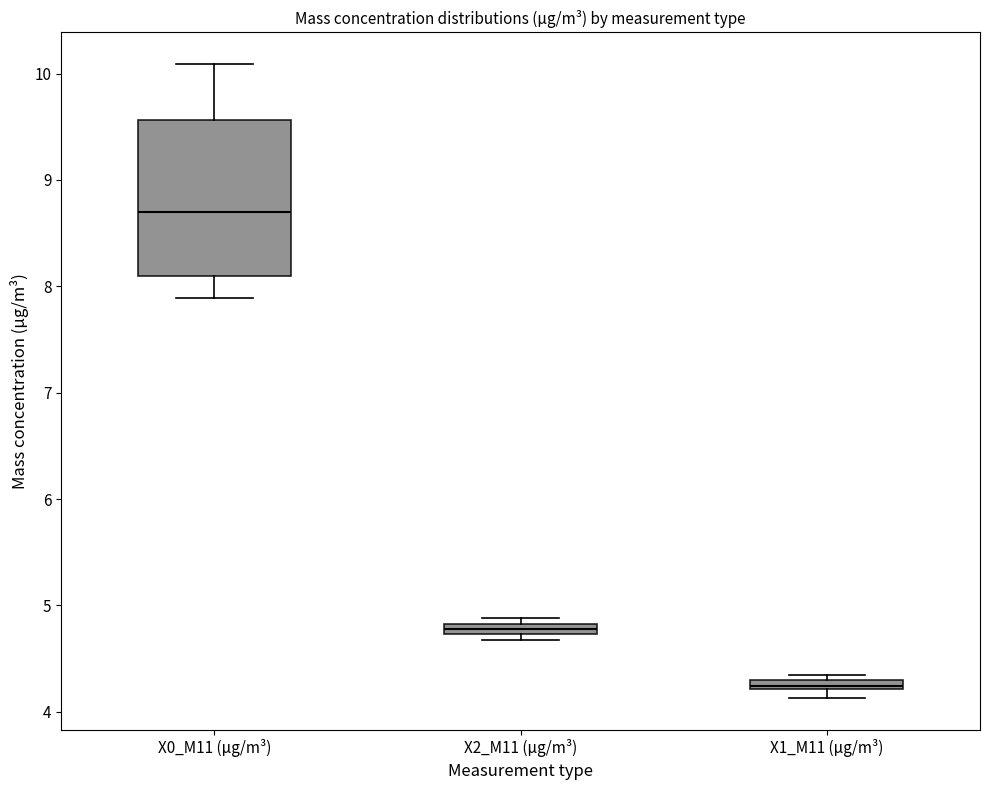

Which box is the tallest, from its lower edge to its upper edge?

X0_M11 (μg/m³)